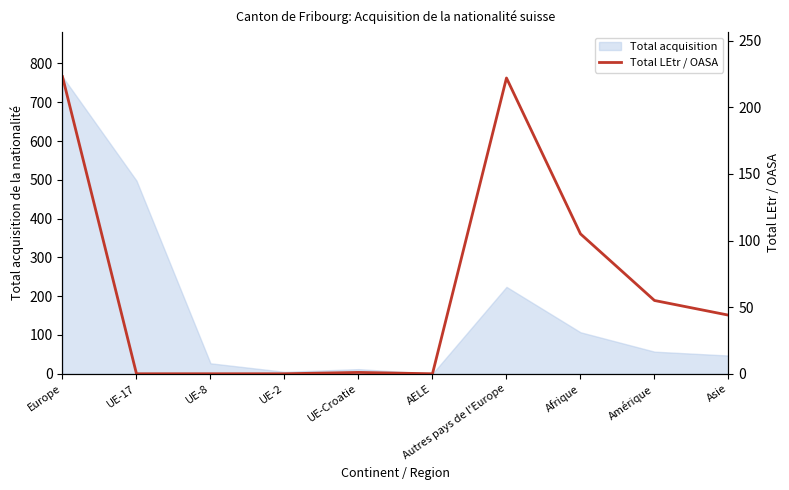

Where is the first local maximum?

UE-Croatie